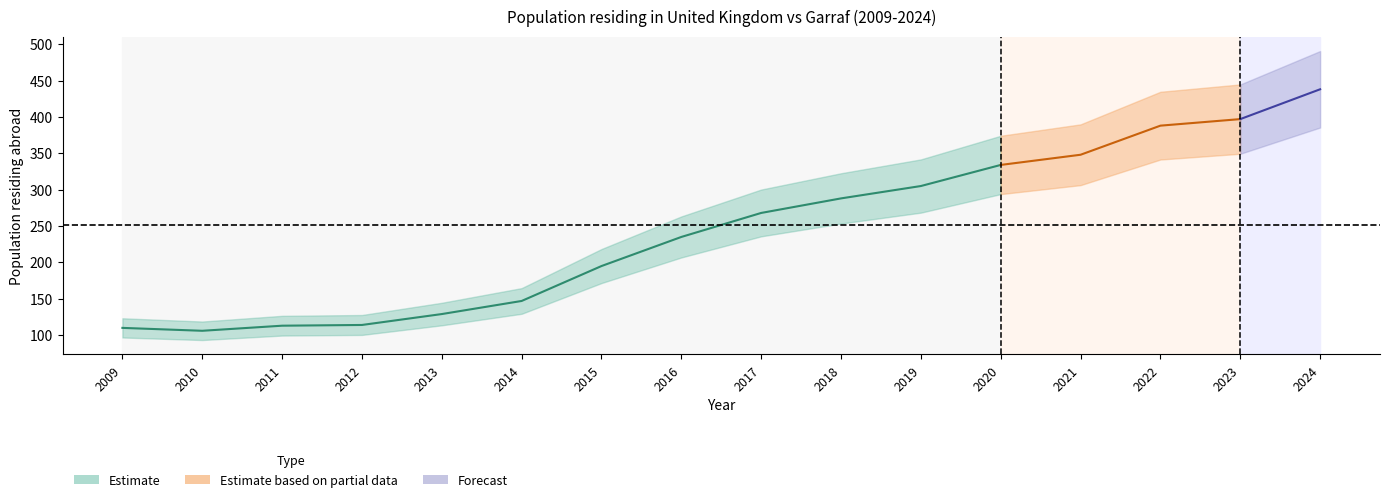

Does the chart display data point markers on the line(s)?

No